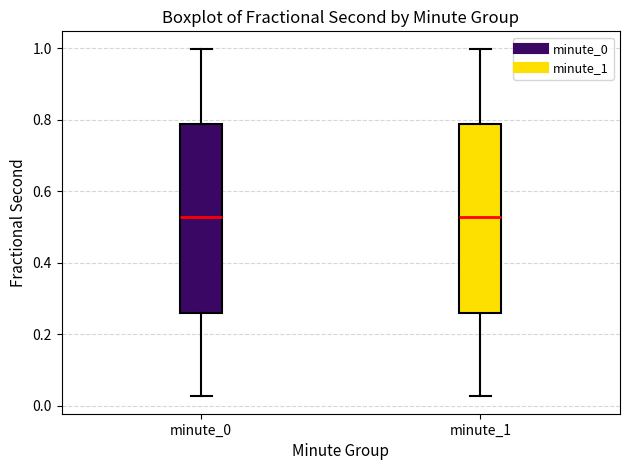

Reading left to right, read every box against the y-axis: the position of its median line, the range the box covers, and the ends of its whiskers. The values are not printed on the chart, so give them approximately, as read against the axis.

minute_0: median 0.52, box 0.26 to 0.78, whiskers 0.02 to 1.00
minute_1: median 0.52, box 0.26 to 0.78, whiskers 0.02 to 1.00